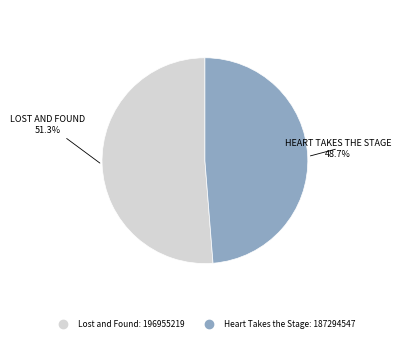

What portion of the pie excludes Lost and Found?

48.7%